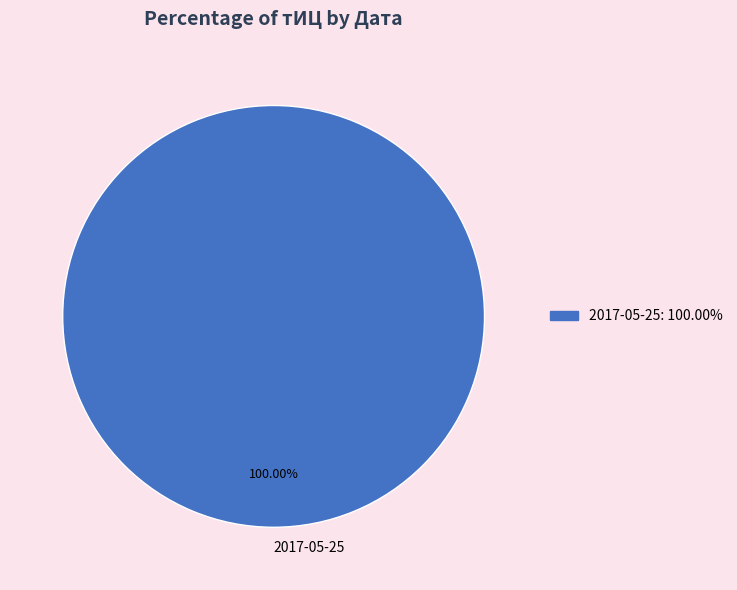

Rank the categories by value from highest to lowest.

2017-05-25